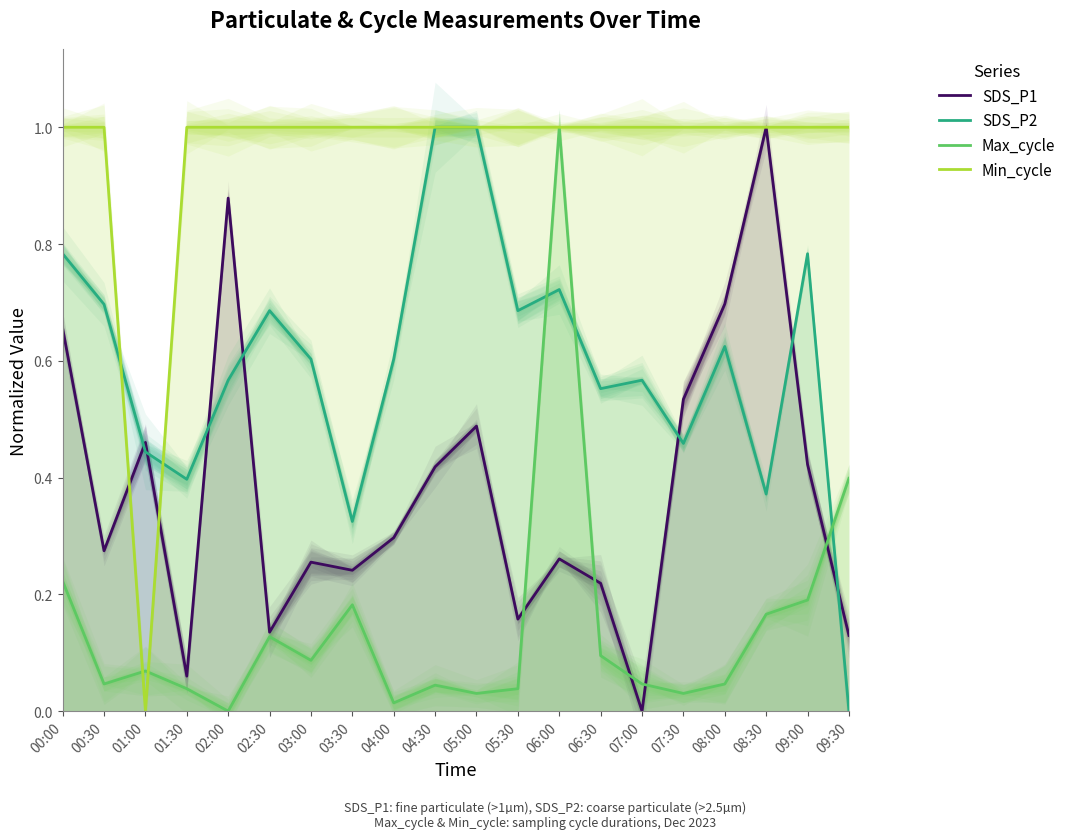

Does the chart display data point markers on the line(s)?

No